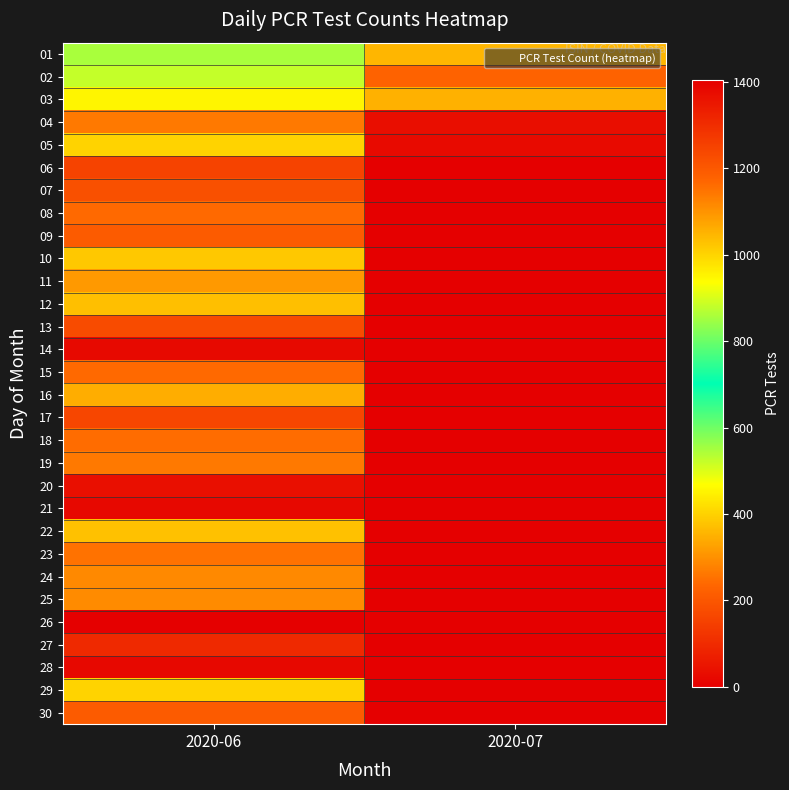

Reading left to right, what are all the values shown in this chart?

01: 2020-06=547	2020-07=358
02: 2020-06=523	2020-07=226
03: 2020-06=454	2020-07=349
04: 2020-06=264	2020-07=35
05: 2020-06=401	2020-07=25
06: 2020-06=154	2020-07=0
07: 2020-06=184	2020-07=0
08: 2020-06=240	2020-07=0
09: 2020-06=209	2020-07=0
10: 2020-06=384	2020-07=0
11: 2020-06=314	2020-07=0
12: 2020-06=371	2020-07=0
13: 2020-06=174	2020-07=0
14: 2020-06=24	2020-07=0
15: 2020-06=239	2020-07=0
16: 2020-06=344	2020-07=0
17: 2020-06=163	2020-07=0
18: 2020-06=246	2020-07=0
19: 2020-06=264	2020-07=0
20: 2020-06=36	2020-07=0
21: 2020-06=21	2020-07=0
22: 2020-06=375	2020-07=0
23: 2020-06=254	2020-07=0
24: 2020-06=288	2020-07=0
25: 2020-06=291	2020-07=0
26: 2020-06=1404	2020-07=0
27: 2020-06=97	2020-07=0
28: 2020-06=21	2020-07=0
29: 2020-06=403	2020-07=0
30: 2020-06=209	2020-07=0